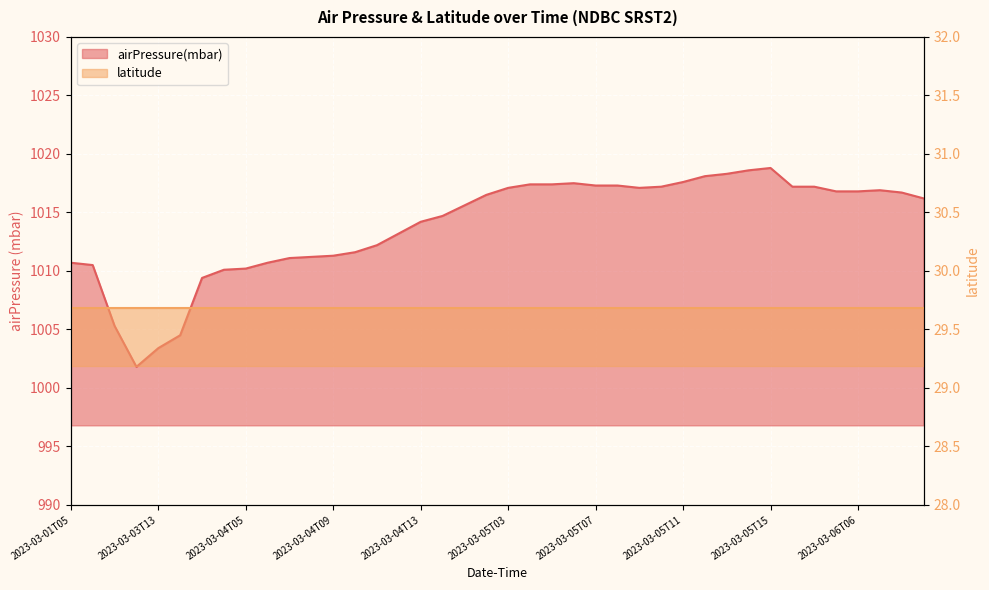

How many data points are less than 1016?

19